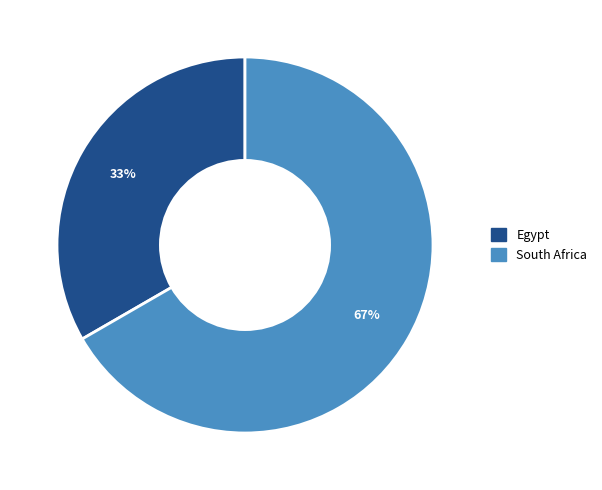

To the nearest percent, what is the average slice percentage?

50%